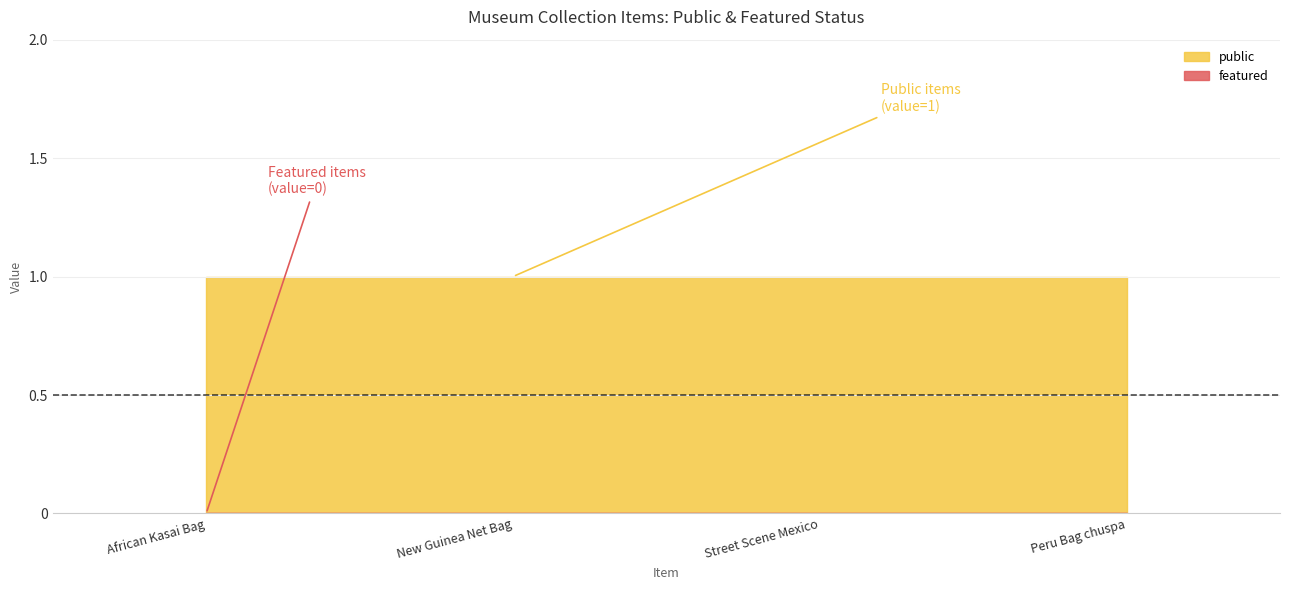

True or false: public and featured intersect in this chart.

False